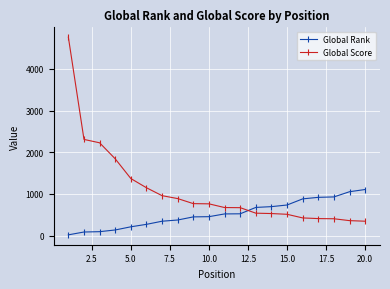

Which series has the widest spread of values?

Global Score